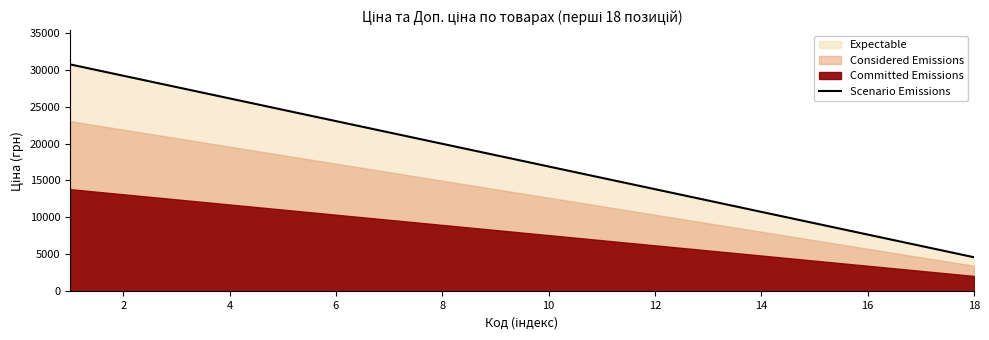

What is the highest value of the Scenario Emissions series?

30717.1